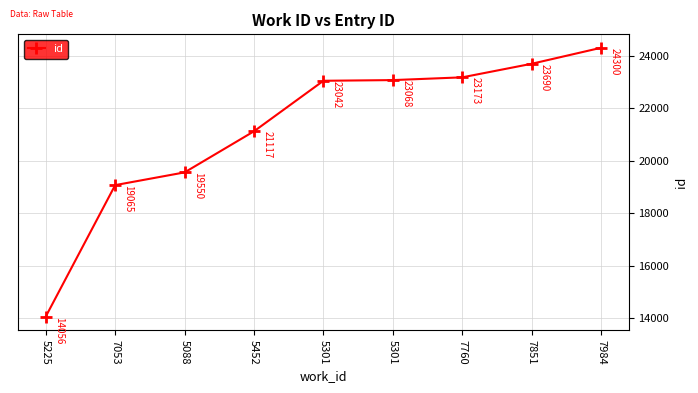

At which label is the value closest to 19178?

7053